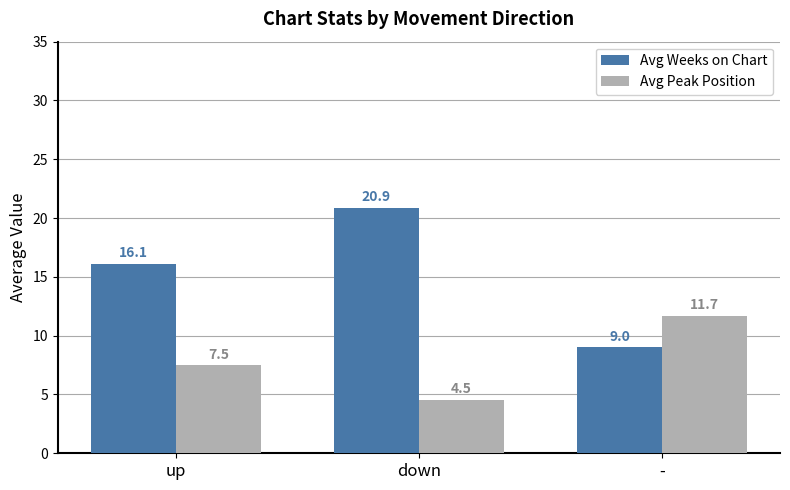

What is the sum of all Avg Peak Position values?

23.7